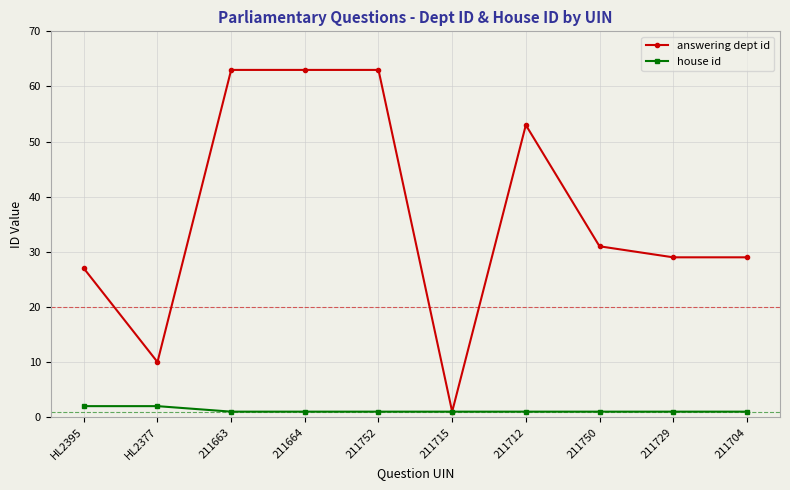

Where is answering dept id nearest to the value 32?

211750